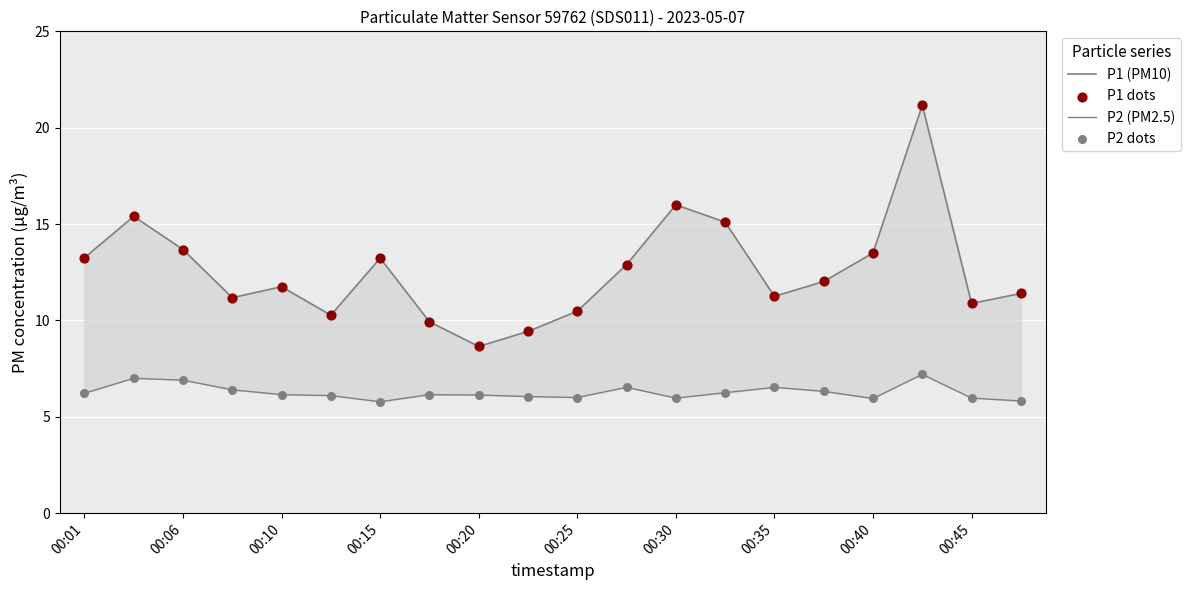

Which series has the widest spread of Y values?

P1 (PM10)